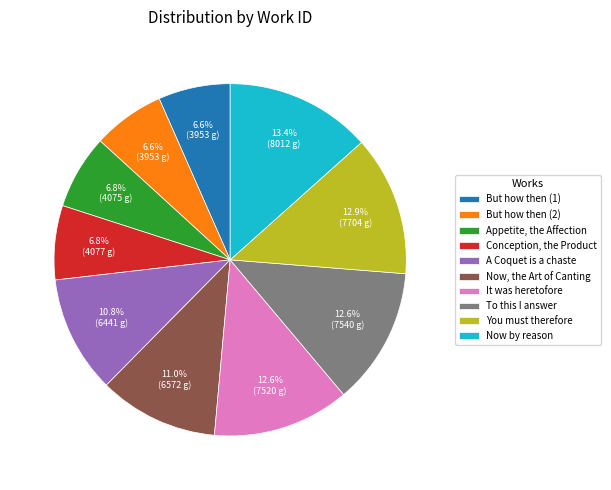

Which slice is the largest?

Now by reason